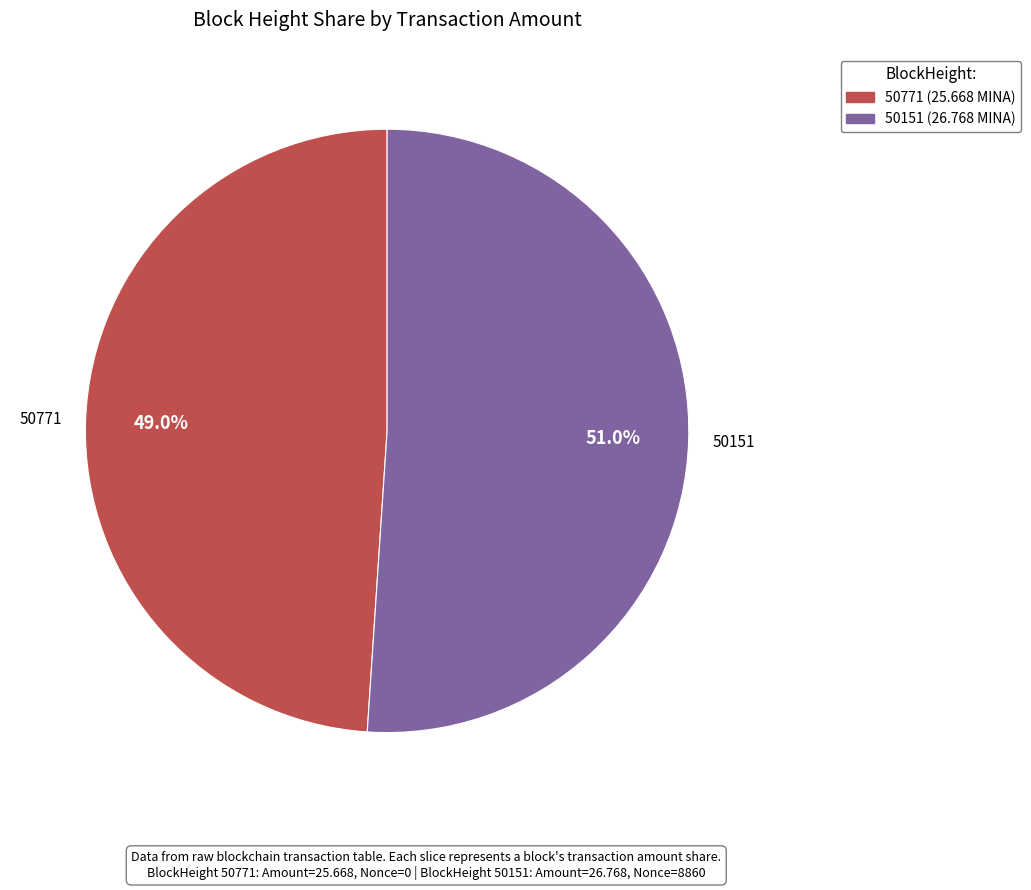

What is the total percentage of 50771 and 50151?

100.0%